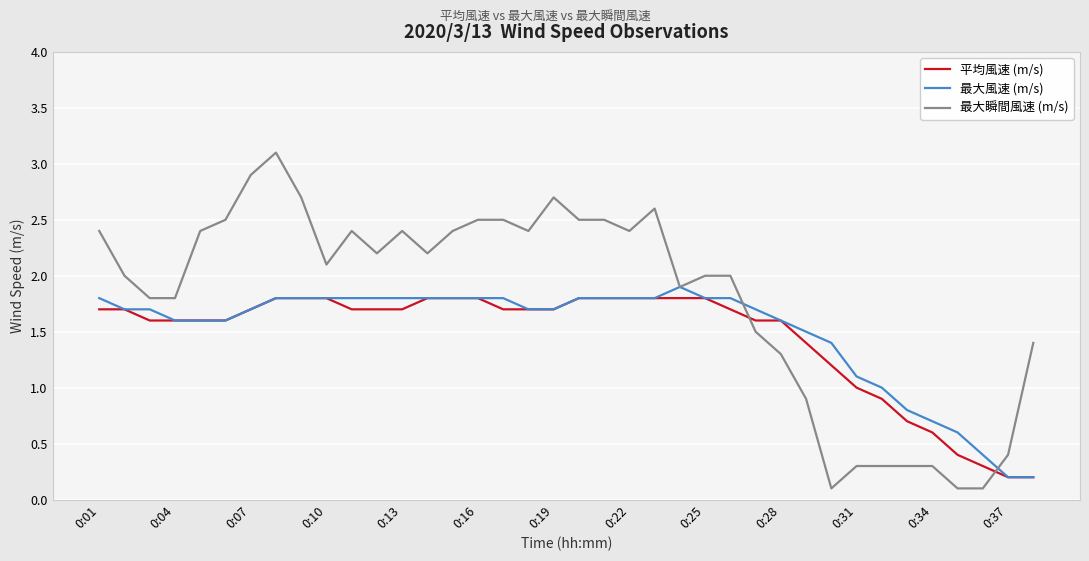

Reading right to left, what are all the values shown in this chart?

平均風速 (m/s): 0.2	0.2	0.3	0.4	0.6	0.7	0.9	1.0	1.2	1.4	1.6	1.6	1.7	1.8	1.8	1.8	1.8	1.8	1.8	1.7	1.7	1.7	1.8	1.8	1.8	1.7	1.7	1.7	1.8	1.8	1.8	1.7	1.6	1.6	1.6	1.6	1.7	1.7
最大風速 (m/s): 0.2	0.2	0.4	0.6	0.7	0.8	1.0	1.1	1.4	1.5	1.6	1.7	1.8	1.8	1.9	1.8	1.8	1.8	1.8	1.7	1.7	1.8	1.8	1.8	1.8	1.8	1.8	1.8	1.8	1.8	1.8	1.7	1.6	1.6	1.6	1.7	1.7	1.8
最大瞬間風速 (m/s): 1.4	0.4	0.1	0.1	0.3	0.3	0.3	0.3	0.1	0.9	1.3	1.5	2.0	2.0	1.9	2.6	2.4	2.5	2.5	2.7	2.4	2.5	2.5	2.4	2.2	2.4	2.2	2.4	2.1	2.7	3.1	2.9	2.5	2.4	1.8	1.8	2.0	2.4